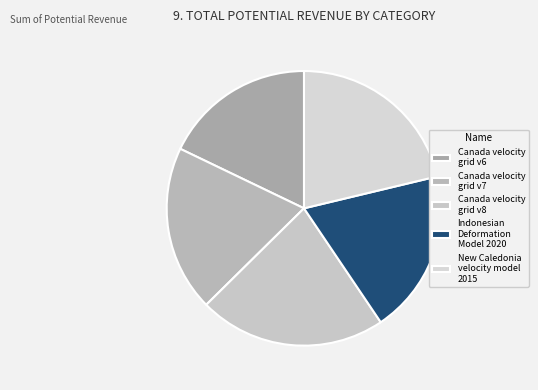

Count the number of slices in the pie.

5